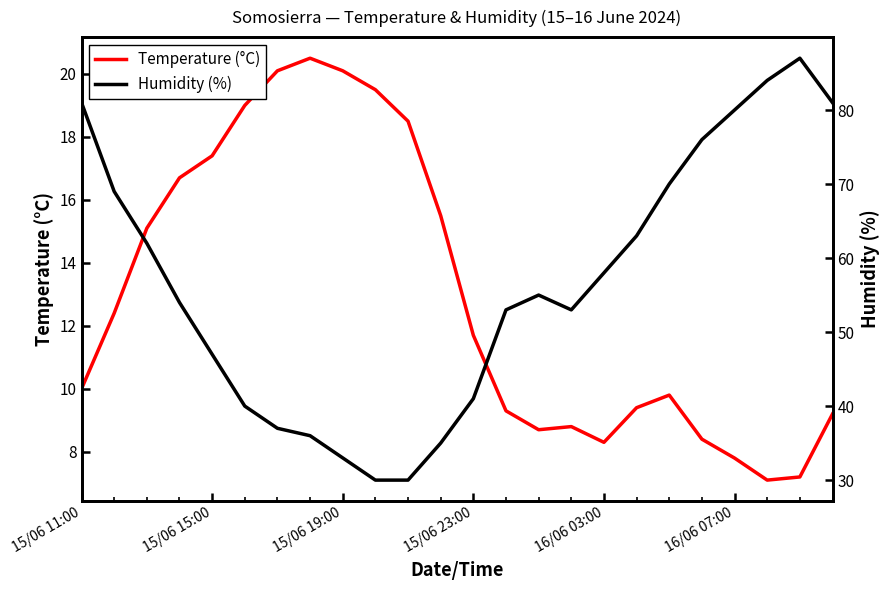

How many lines are shown in the chart?

2